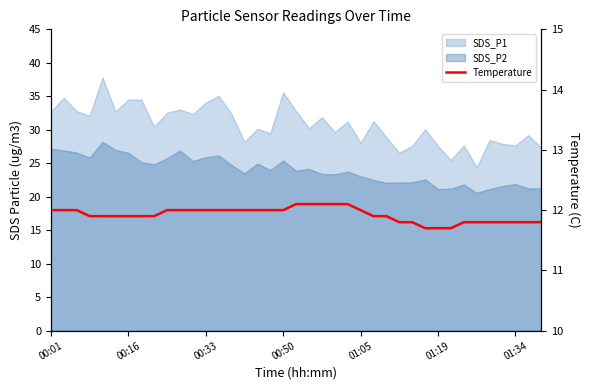

What is the smallest value displayed?

11.7